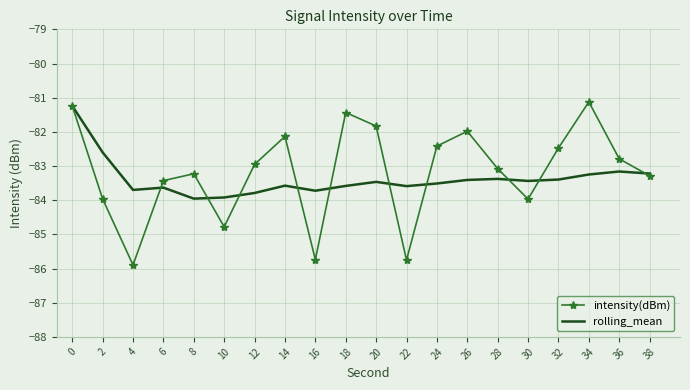

Count the number of data series in this chart.

2